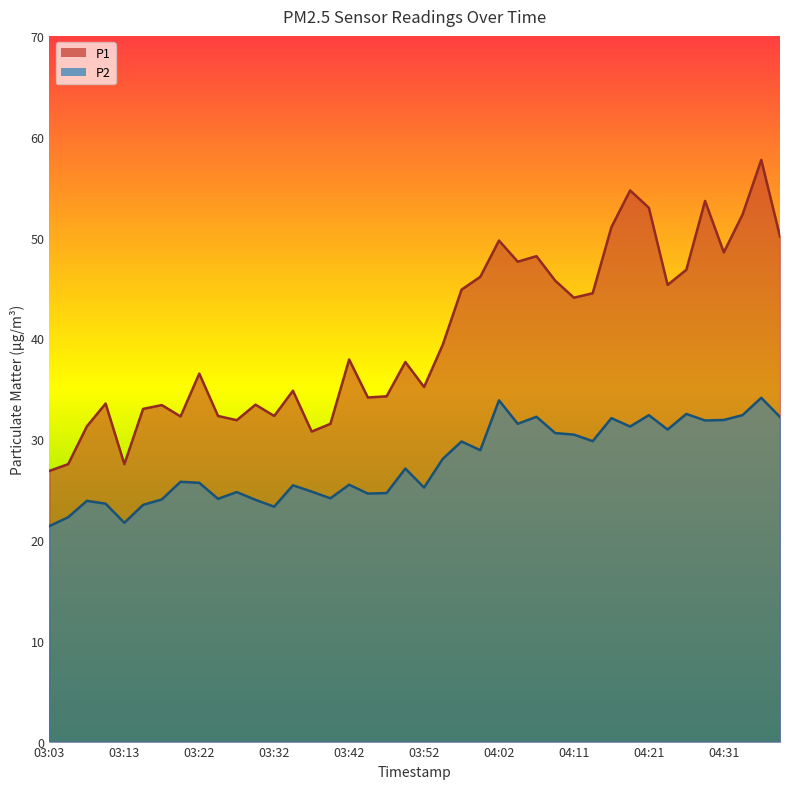

True or false: P2 has a value of 25.7 at 03:22.

True